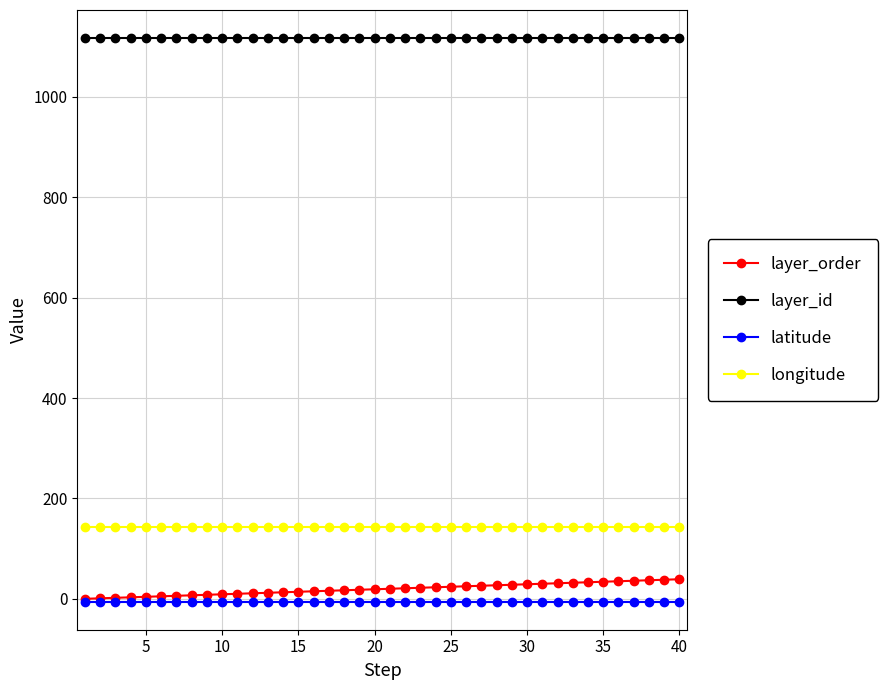

True or false: longitude and latitude cross at least once.

False